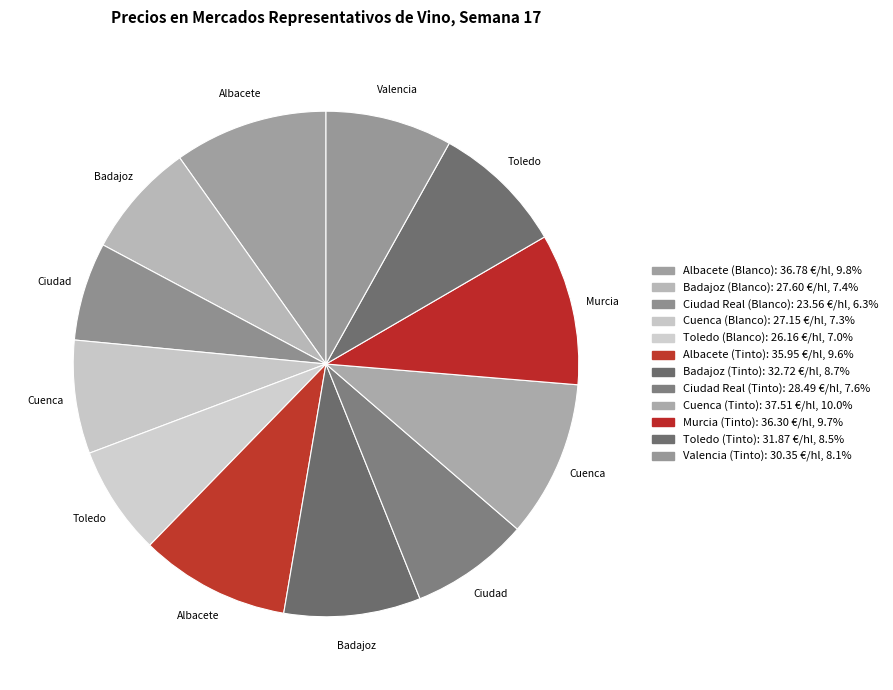

How many segments does this pie chart have?

12